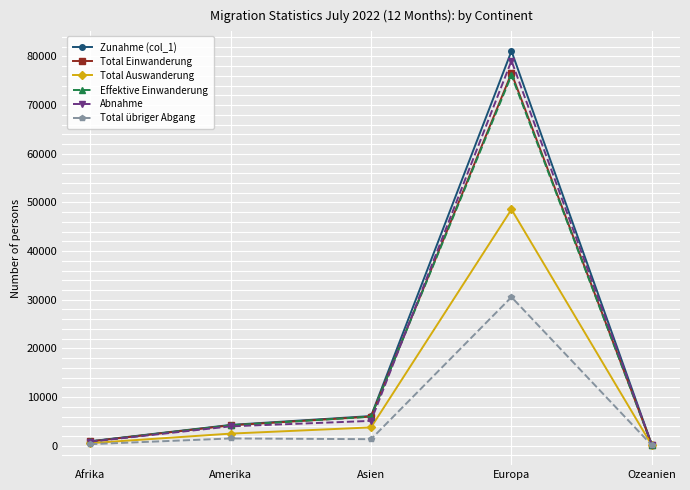

How many series are shown in this chart?

6